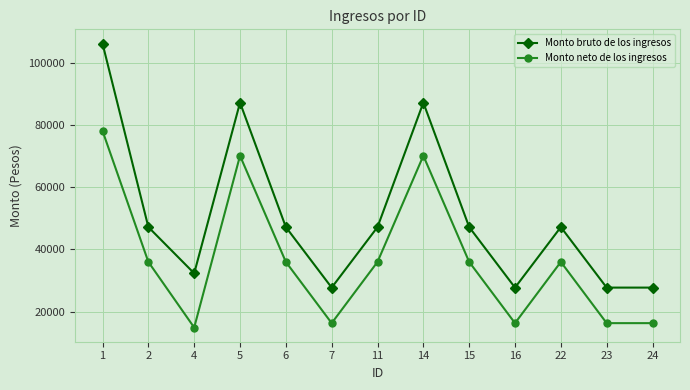

What is the value of the Monto neto de los ingresos point at the 4th from the left?

70112.9